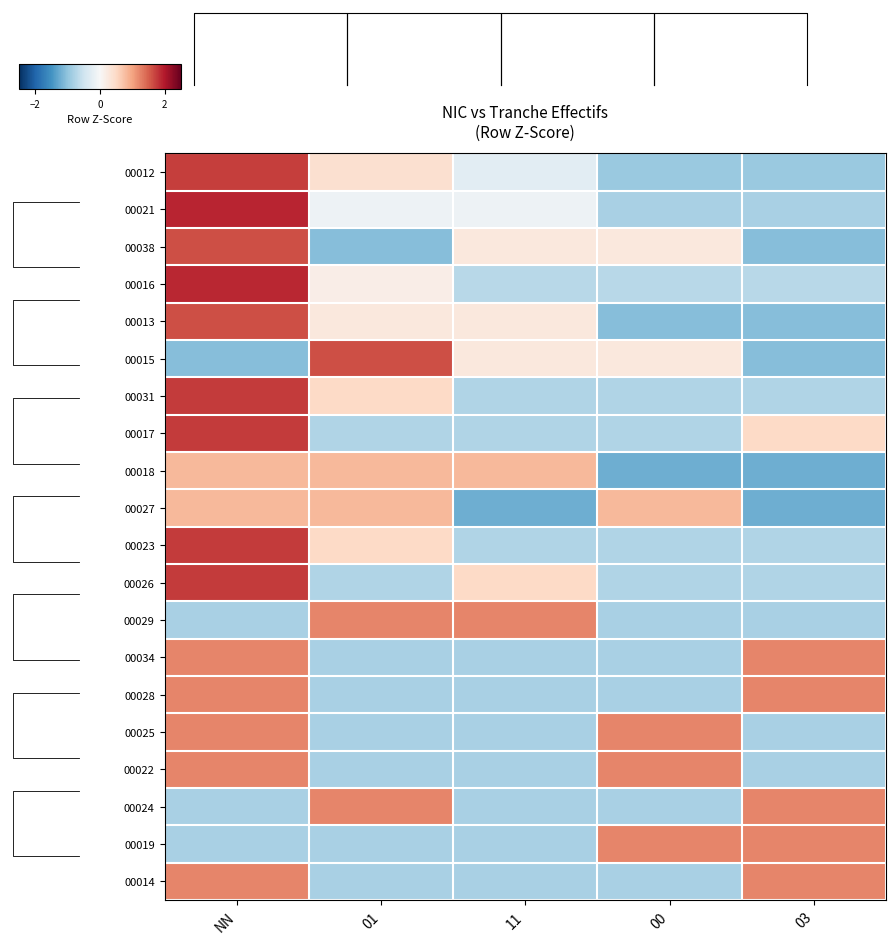

Count the number of categories in the chart.

5